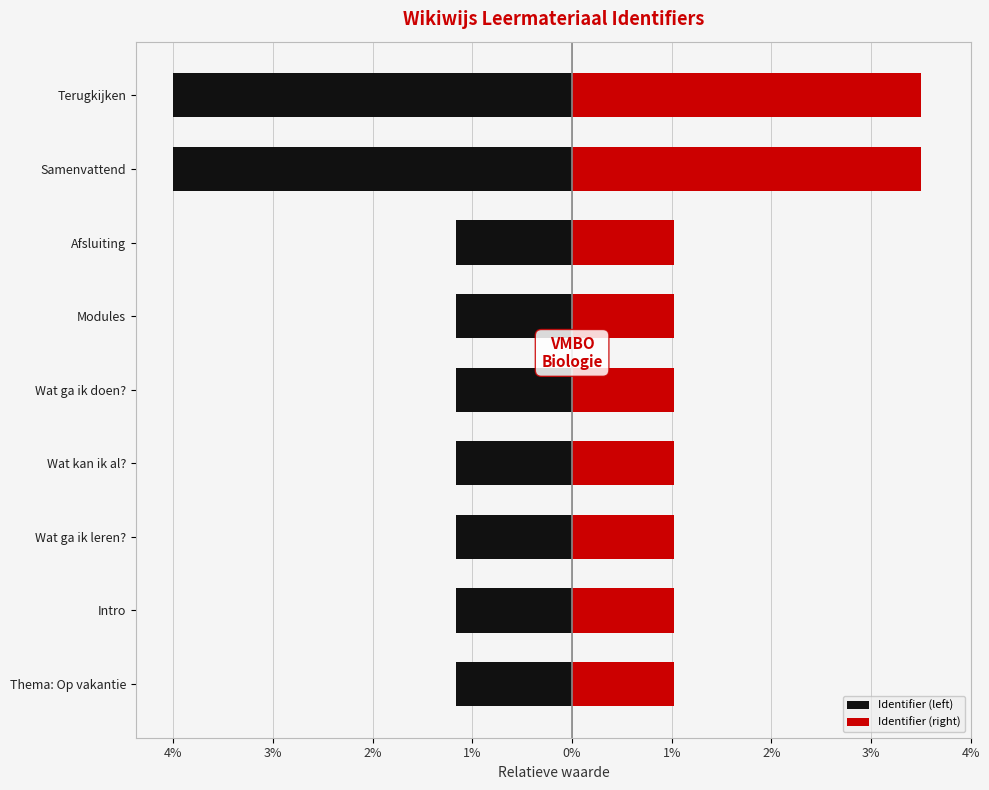

What is the value of the Identifier (right) bar at the 6th from the left?

1.0